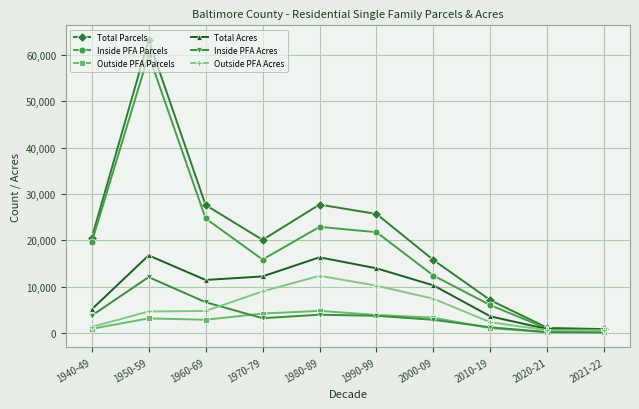

At which category is the sum across all series the highest?

1950-59